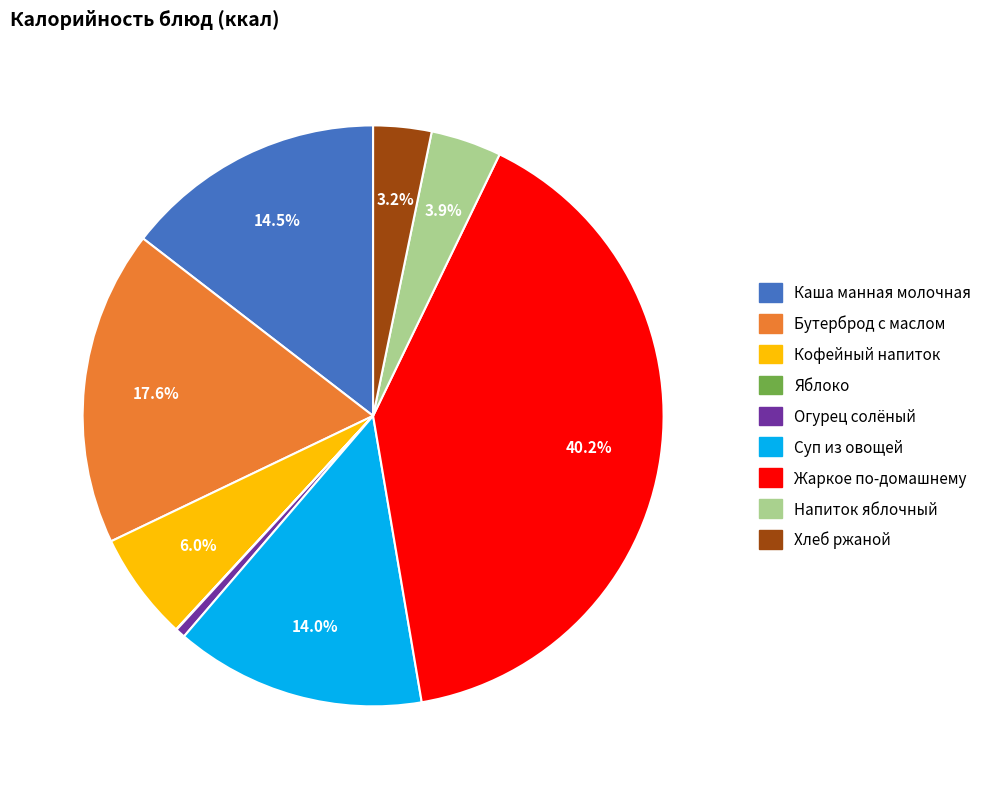

What is the ratio of the value at Напиток яблочный to the value at Каша манная молочная?

0.3